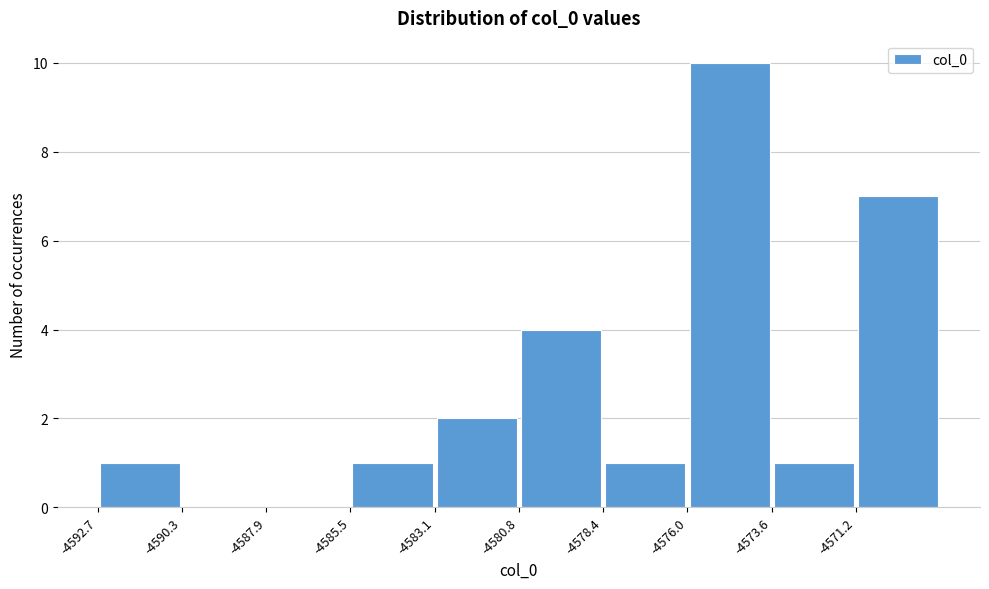

Reading left to right, list every bar in this chart as the range it spans on the x-axis followed by its height. Neither the bar edges nor the heights are printed on the chart, so give them approximately, as read against the axes.

-4592.5 to -4590.5: 1
-4590.5 to -4588.0: 0
-4588.0 to -4585.5: 0
-4585.5 to -4583.0: 1
-4583.0 to -4581.0: 2
-4581.0 to -4578.5: 4
-4578.5 to -4576.0: 1
-4576.0 to -4573.5: 10
-4573.5 to -4571.0: 1
-4571.0 to -4569.0: 7